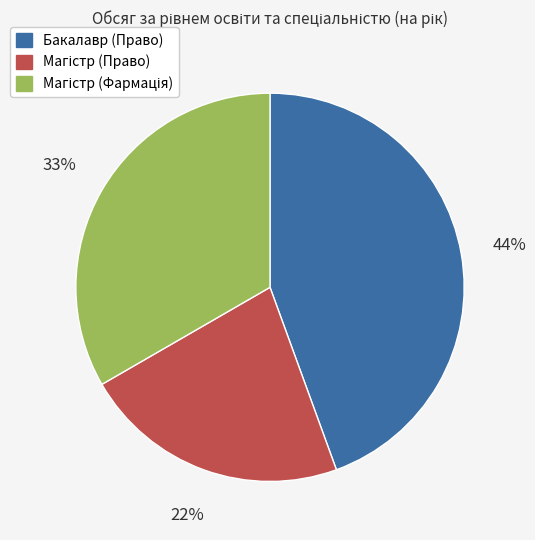

Does any single category account for the majority?

No